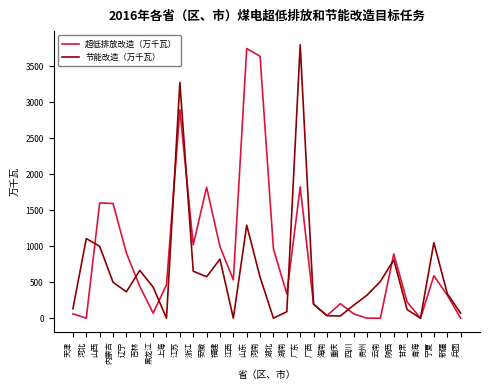

True or false: 节能改造（万千瓦） has more than 1 points higher than both neighbors.

True